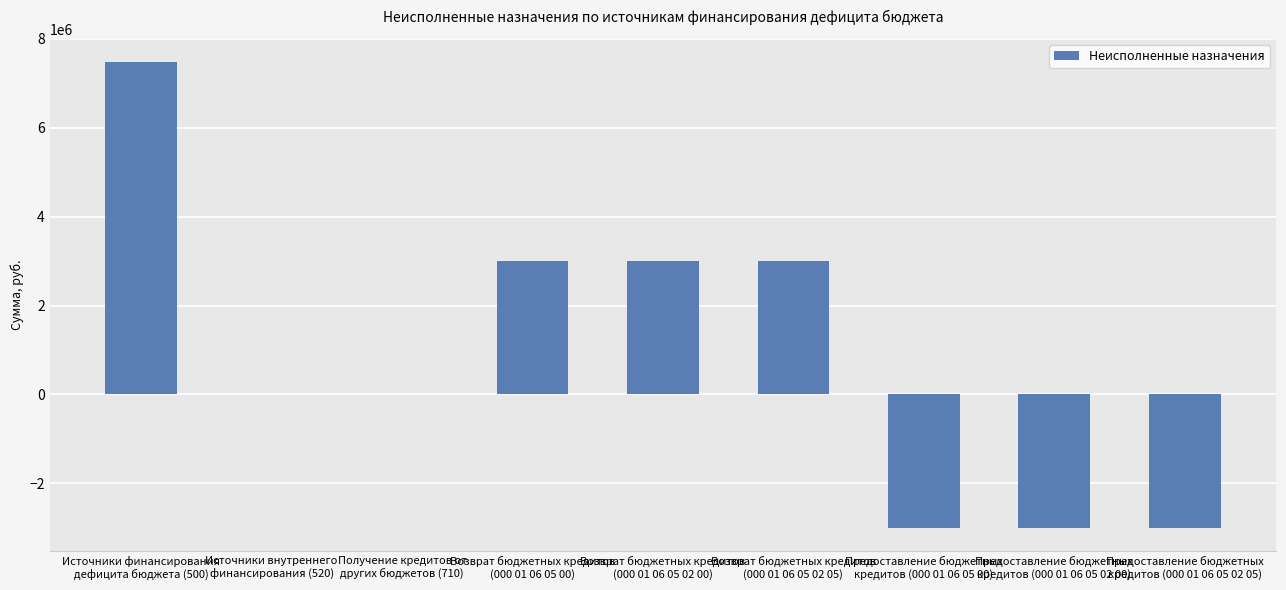

What is the change in value from Источники внутреннего
финансирования (520) to Возврат бюджетных кредитов
(000 01 06 05 02 05)?

+3000000.0